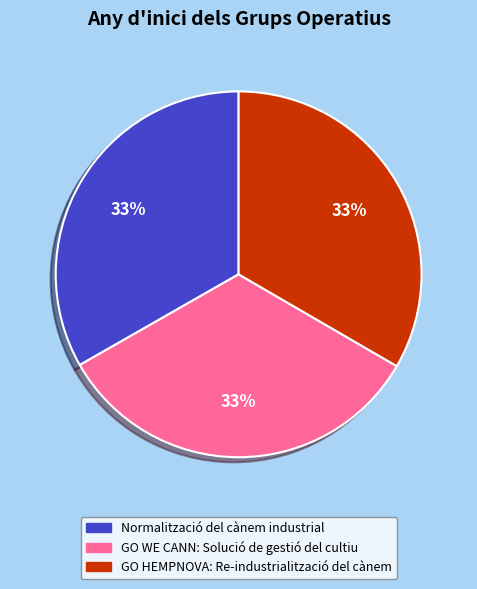

Do GO WE CANN: Solució de gestió del cultiu and GO HEMPNOVA: Re-industrialització del cànem together represent more than half of the pie?

Yes